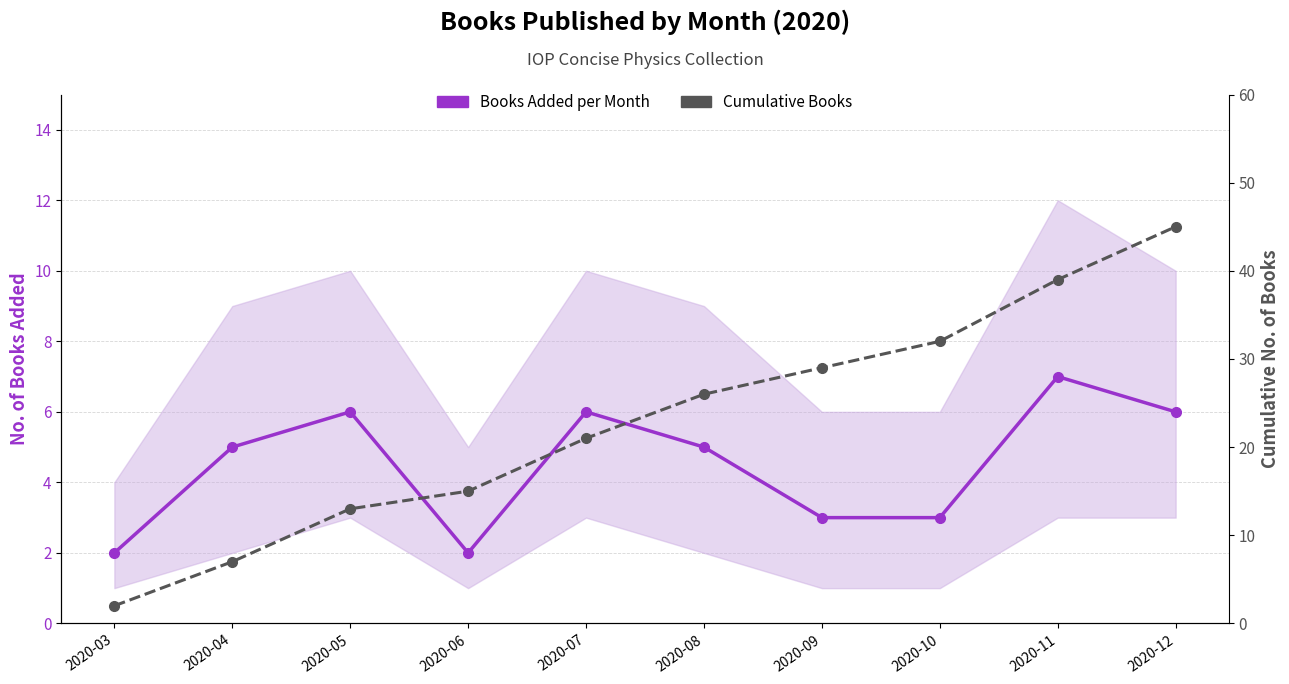

Rank the series by their maximum value, from highest to lowest.

Cumulative Books, Books Added per Month